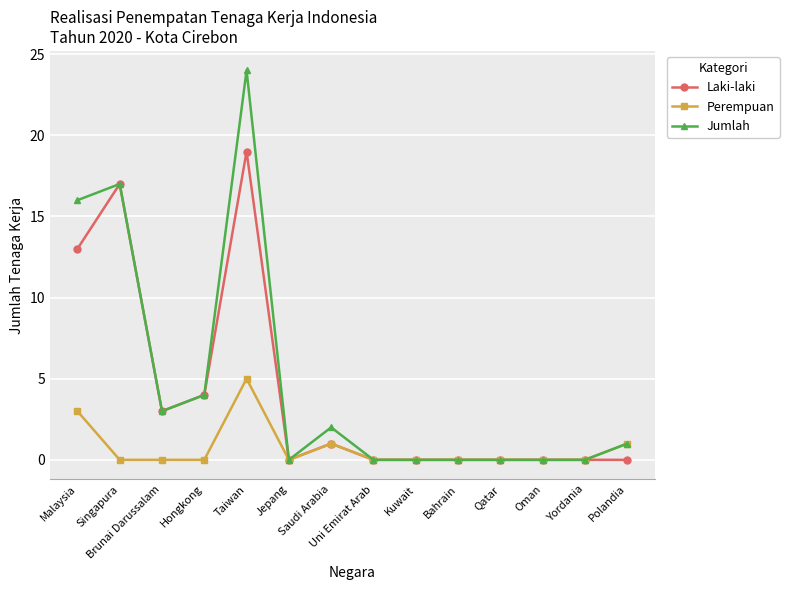

Which series has the largest range (max minus min)?

Jumlah